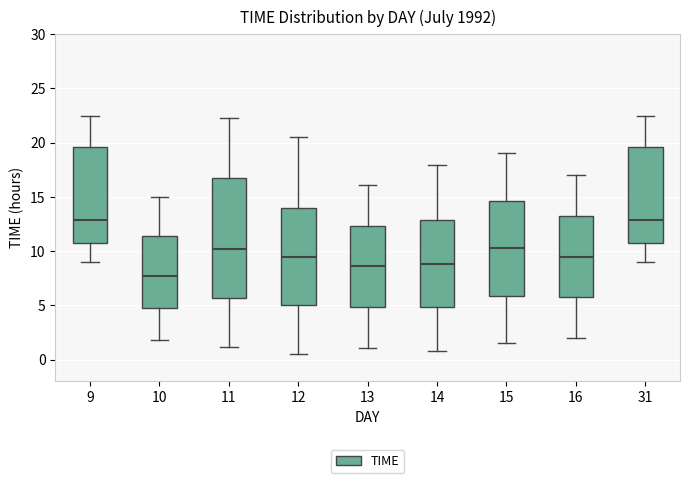

Where does the median line of the box at x = 11 sit on the y-axis? The values are not printed on the chart, so give them approximately, as read against the axis.

10.0